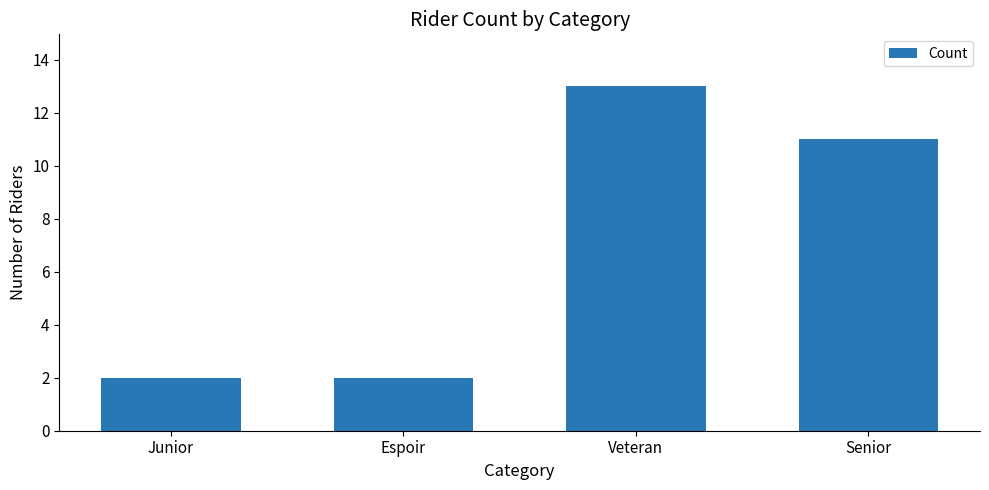

Where does the data first go above 11?

Veteran